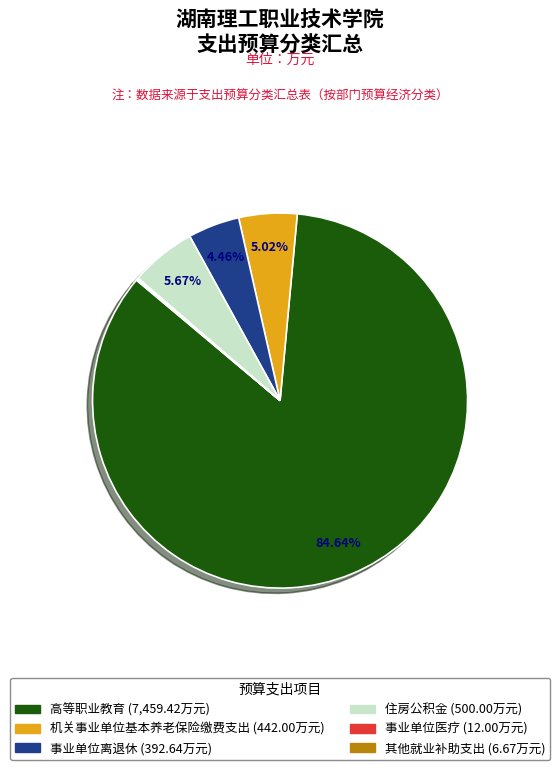

Which slice represents more than half of the pie?

高等职业教育